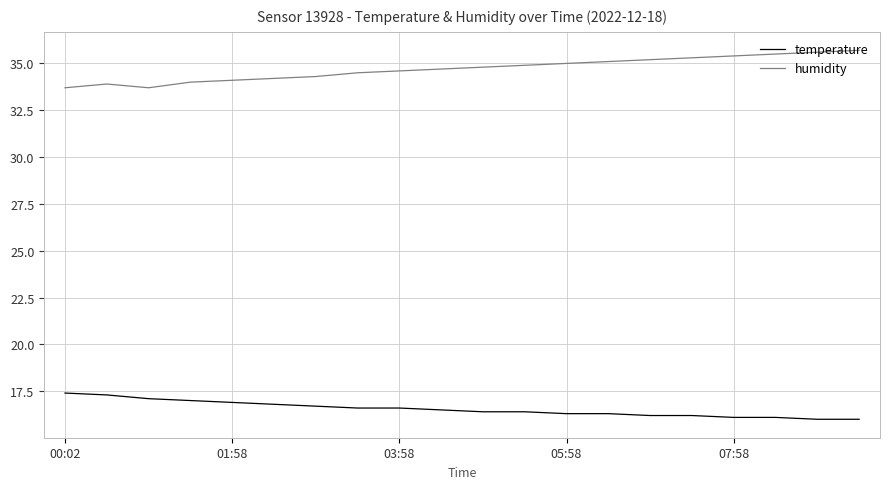

List the series in order of their overall mean, lowest first.

temperature, humidity